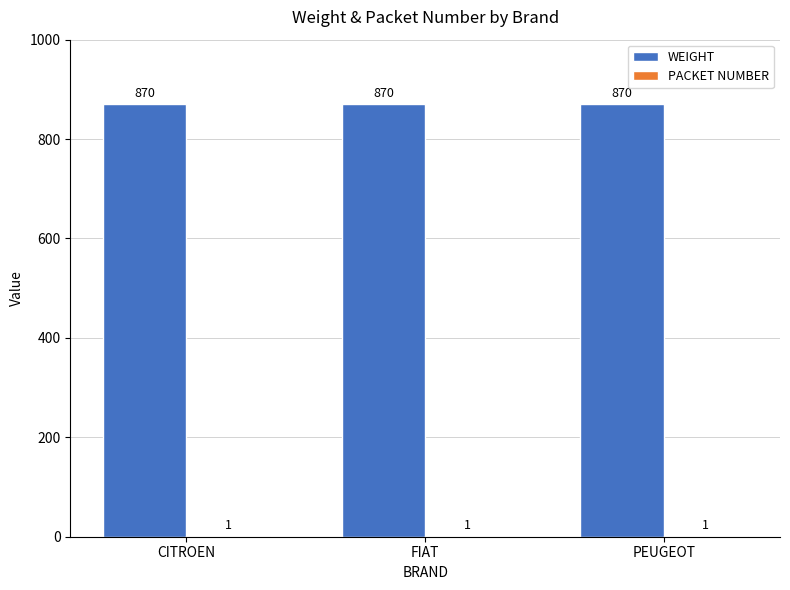

The WEIGHT series shows 410 at CITROEN. True or false?

False